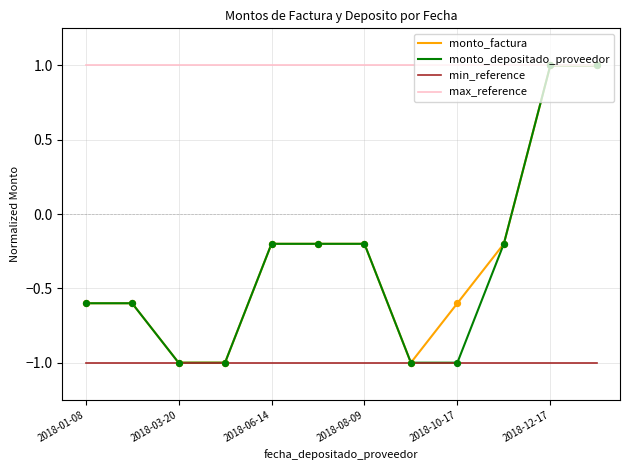

Which series has the largest total across all categories?

max_reference